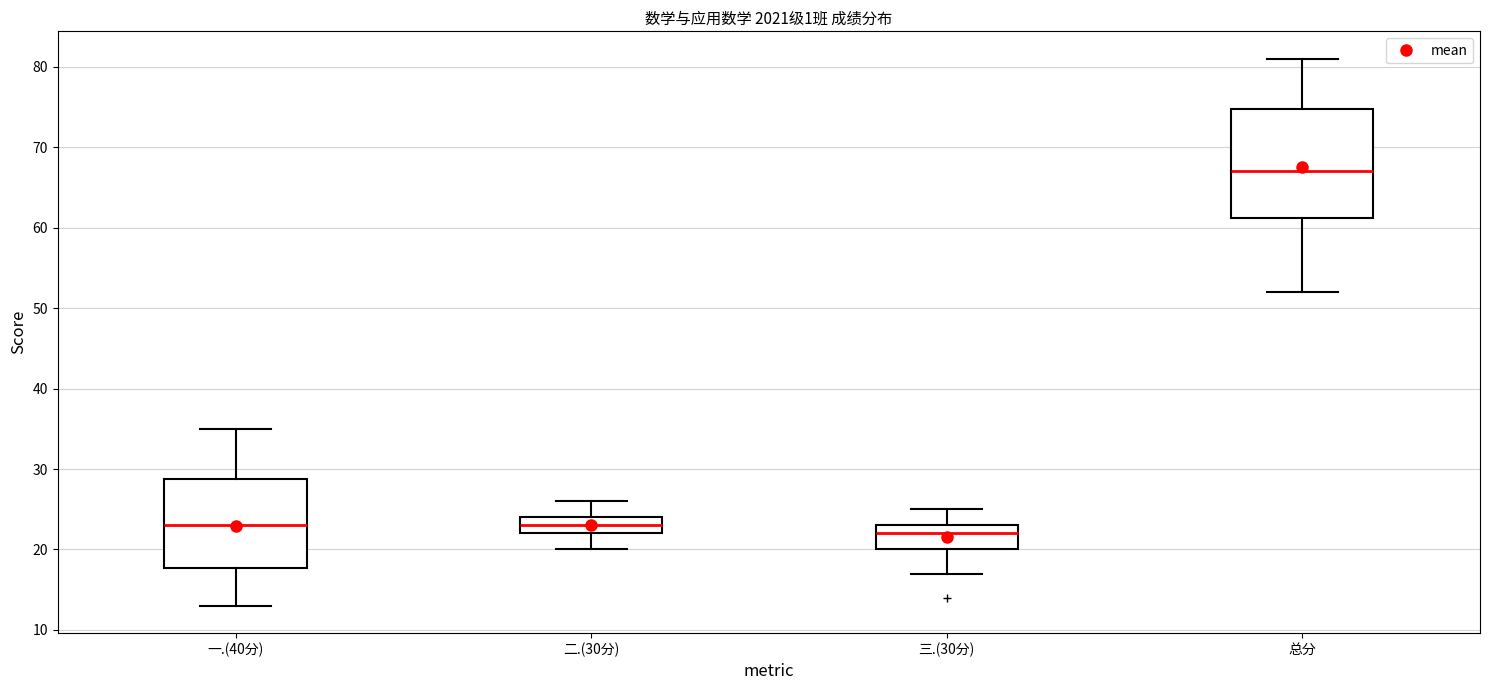

Where is the lower edge of the box for 三.(30分) on the y-axis? The values are not printed on the chart, so give them approximately, as read against the axis.

20